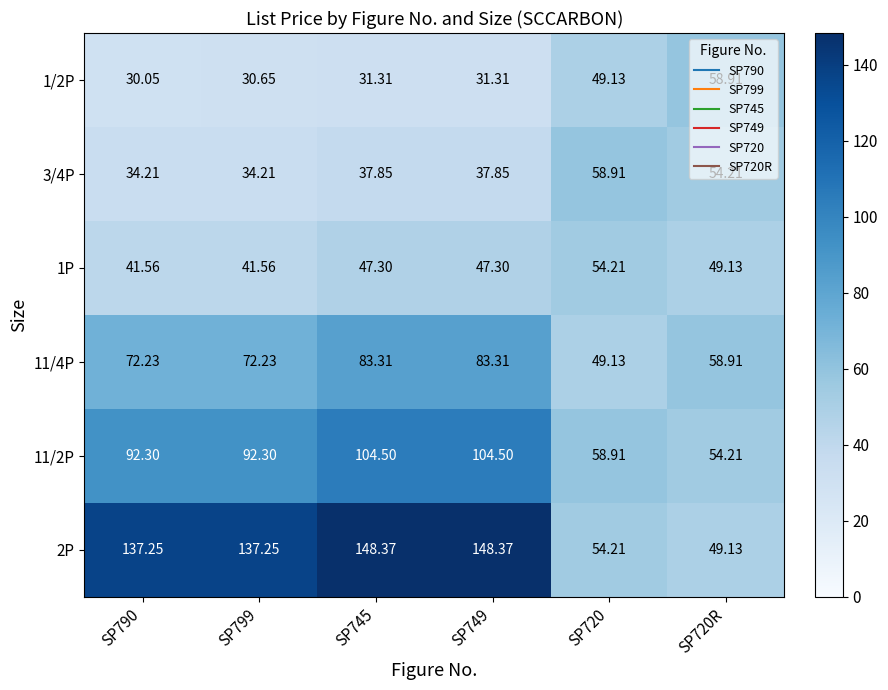

Which series has the largest range (max minus min)?

2P